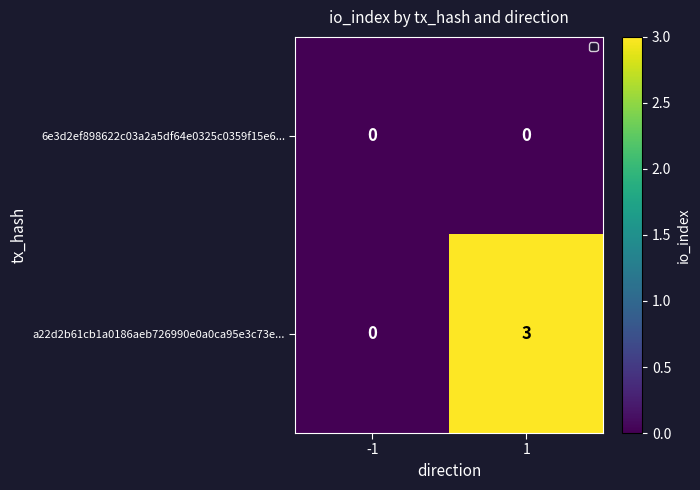

How many categories are shown in the chart?

2